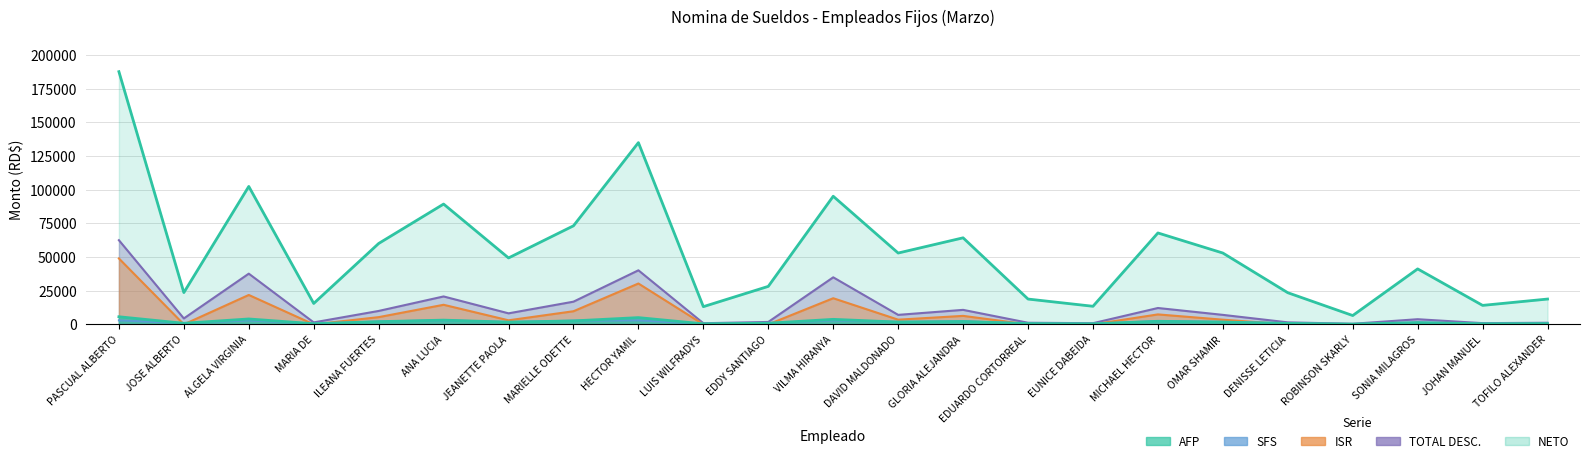

Does the chart display data point markers on the line(s)?

No